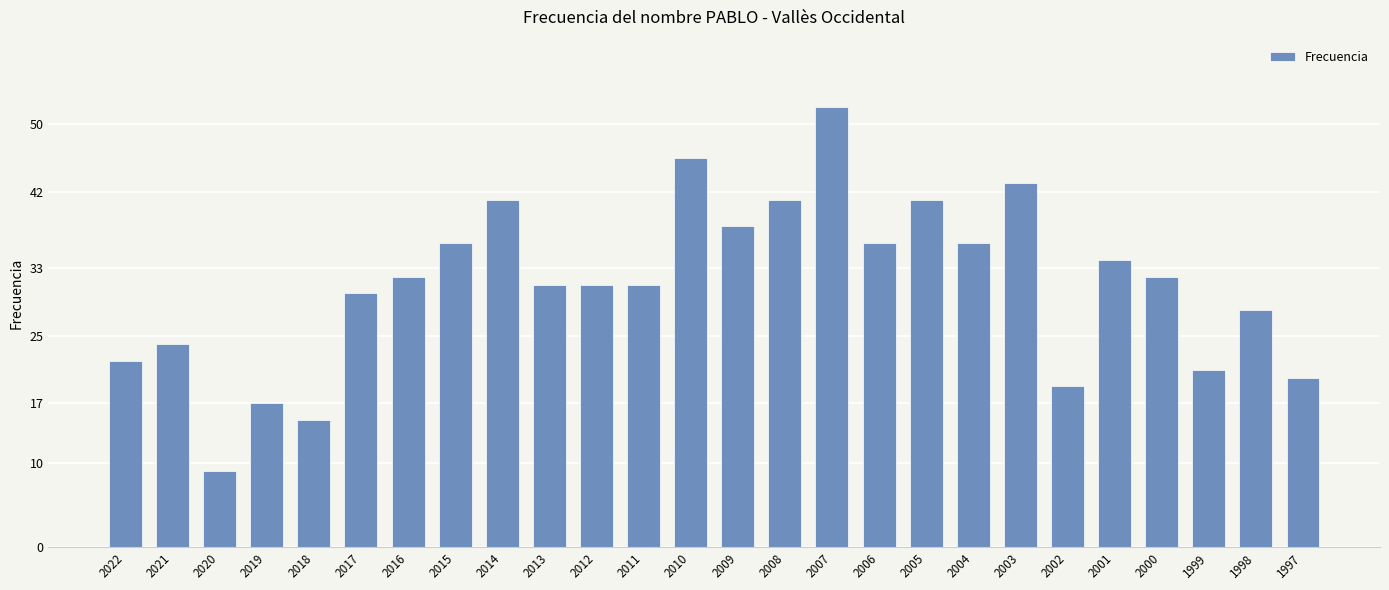

Are the bars horizontal?

No